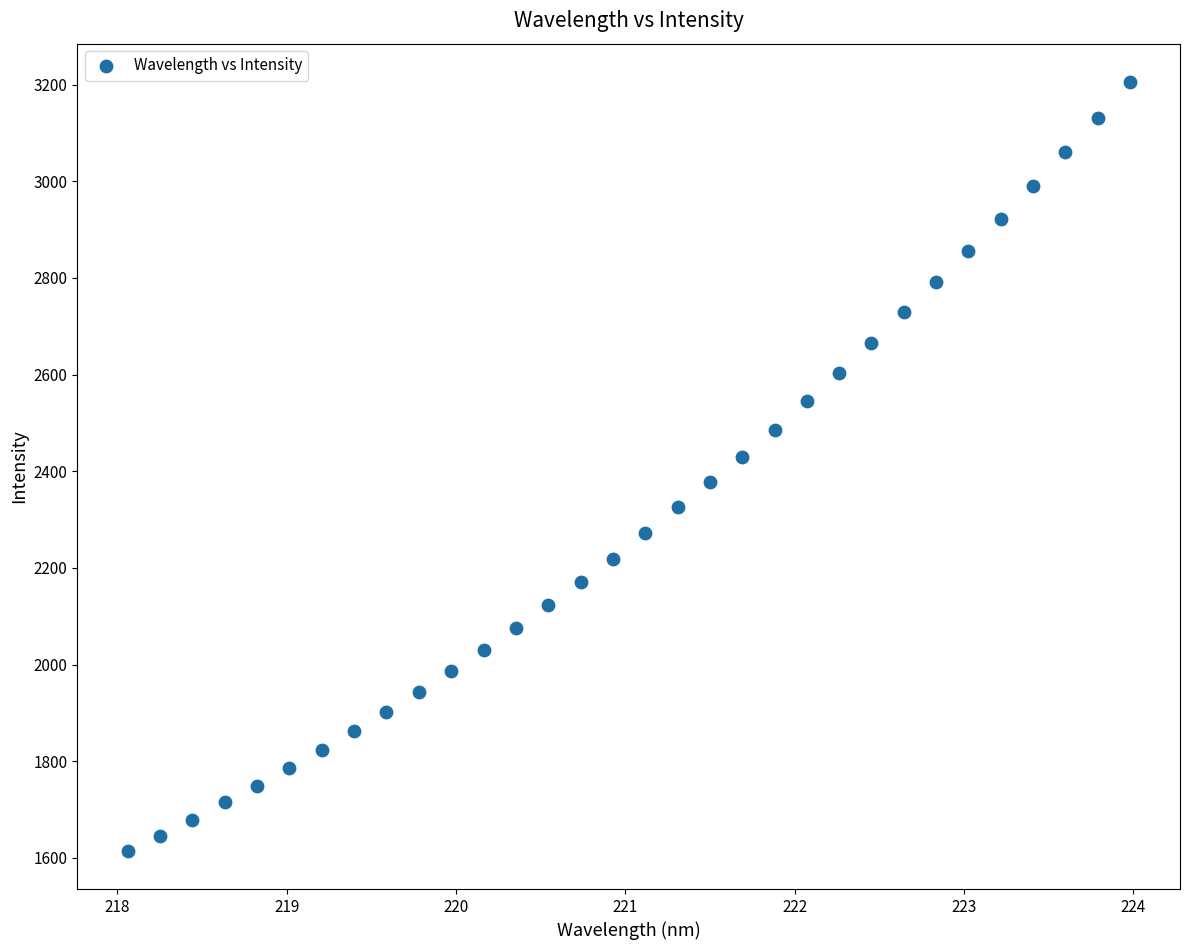

What is the range of Y values (max minus min)?

1590.1